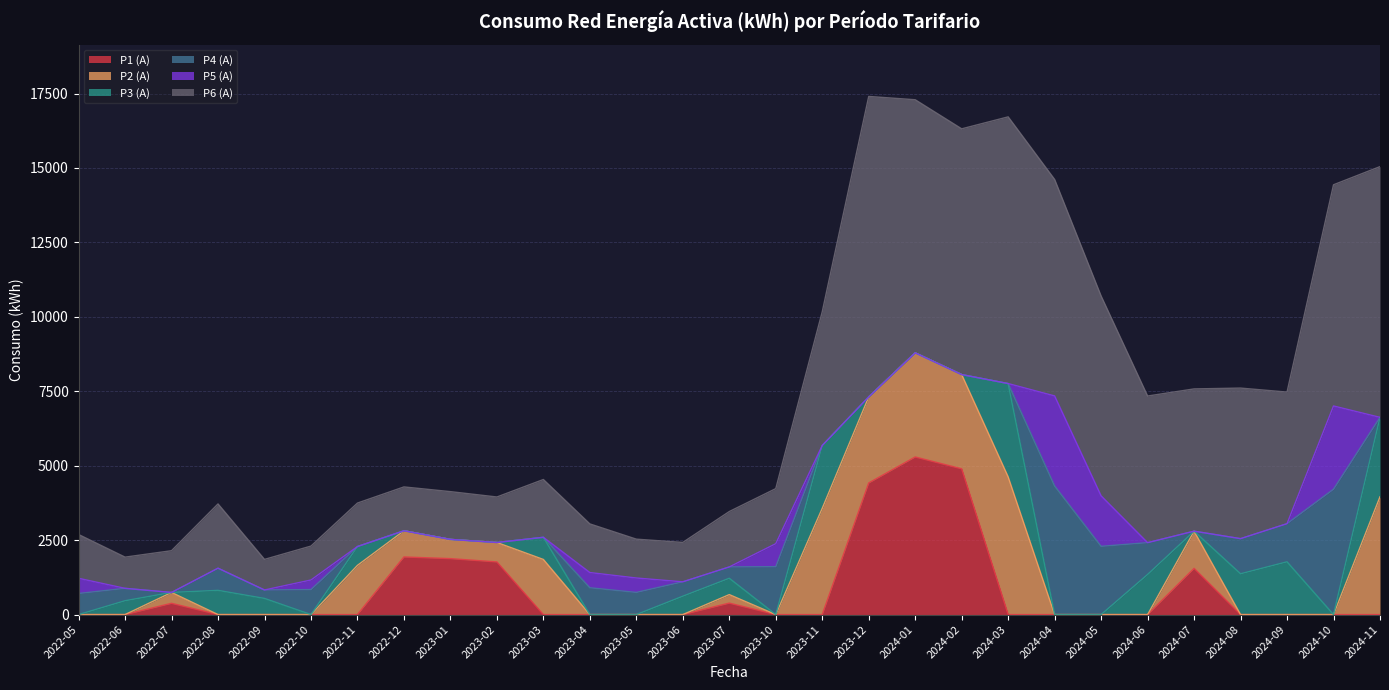

What is the maximum value for P2 (A)?

4625